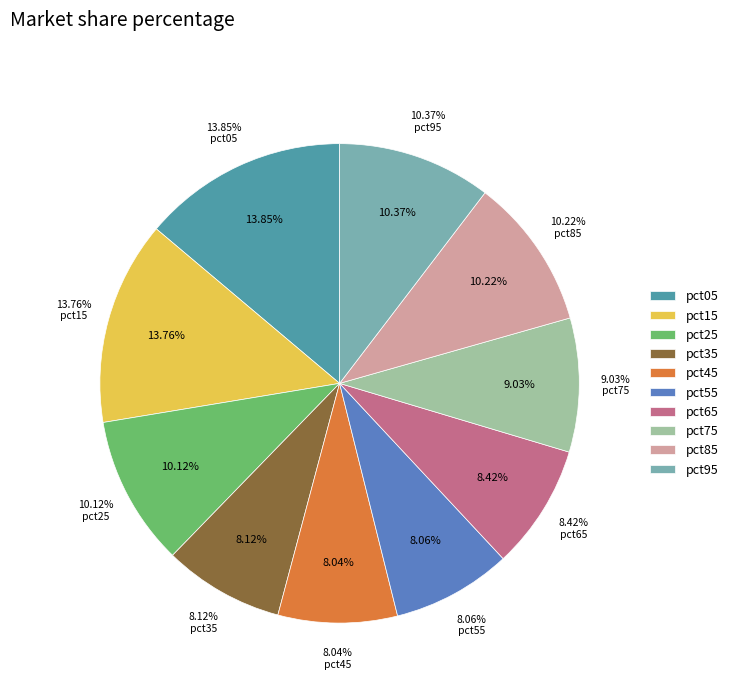

Is it true that pct55 is 16% of the pie?

False